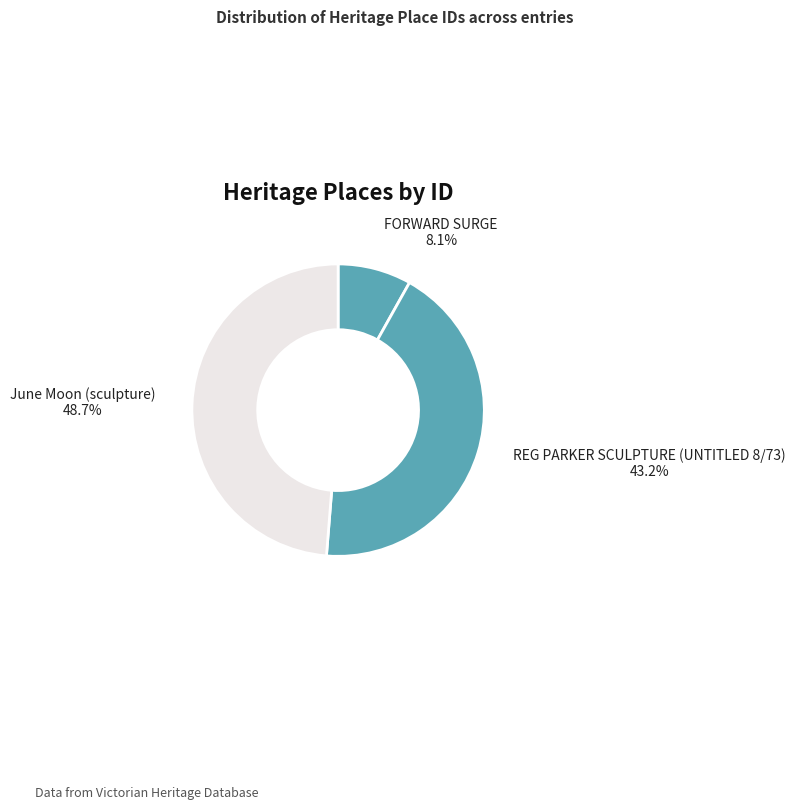

Which slice is the smallest?

FORWARD SURGE